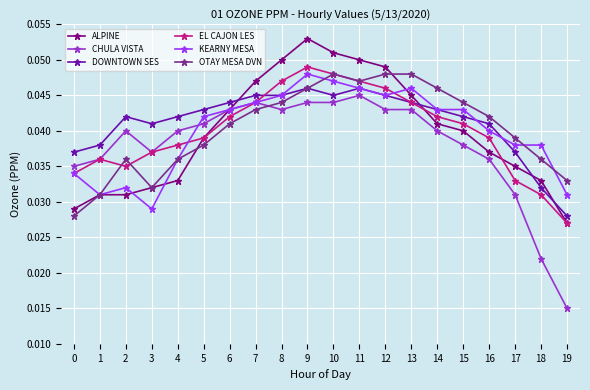

Where do CHULA VISTA and OTAY MESA DVN first cross each other?

7 and 8